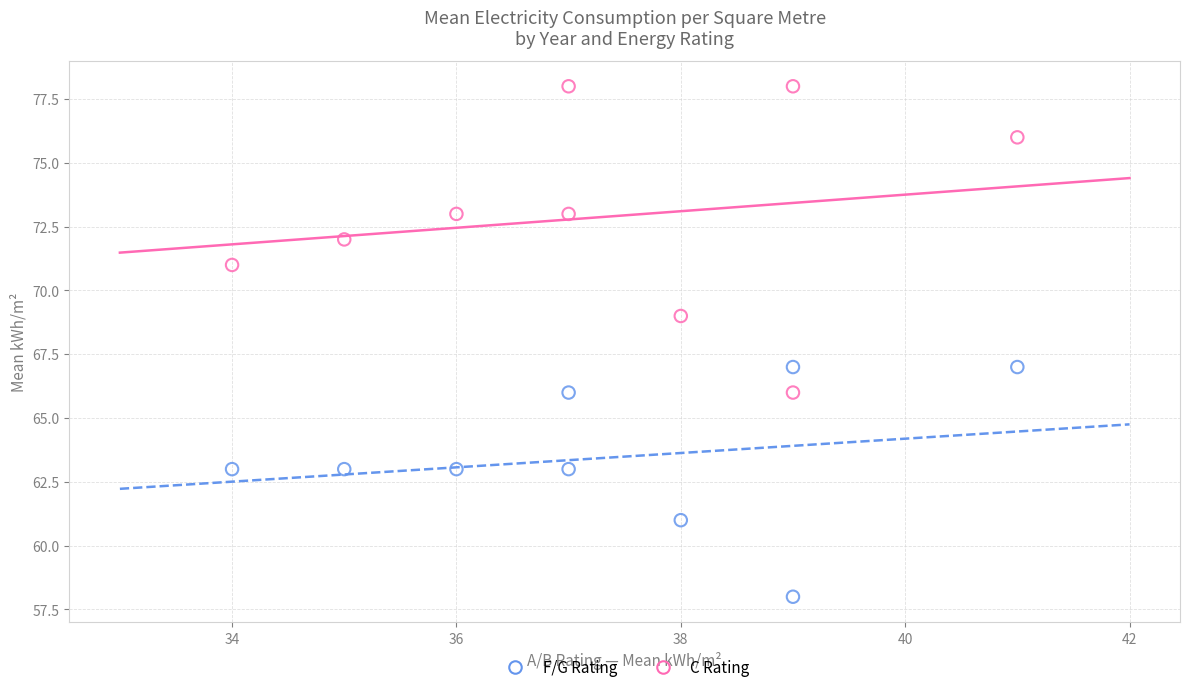

What is the X range (max minus min) for the scatter plot?

7